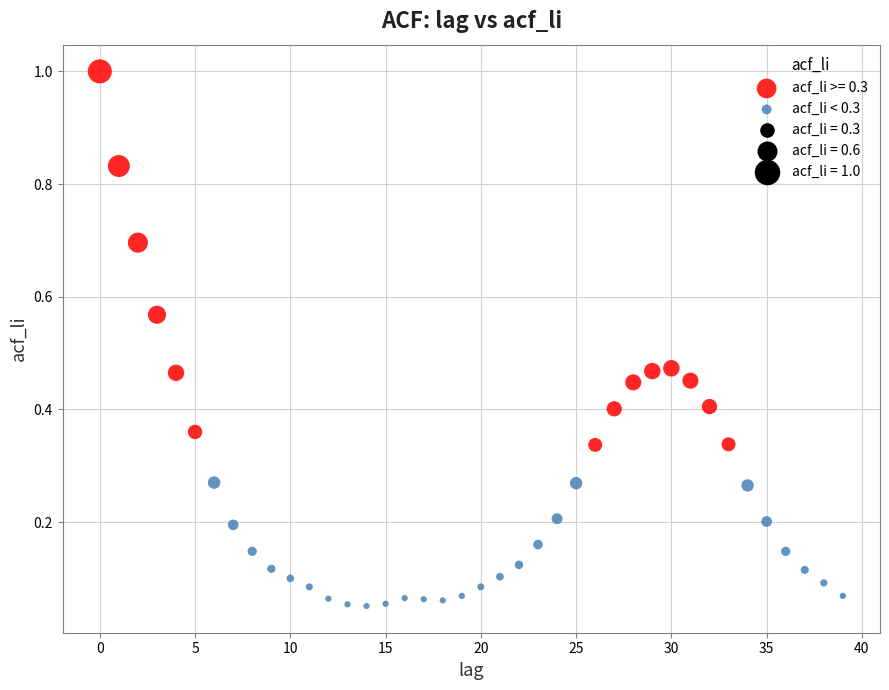

Which series contains the highest Y value?

acf_li >= 0.3